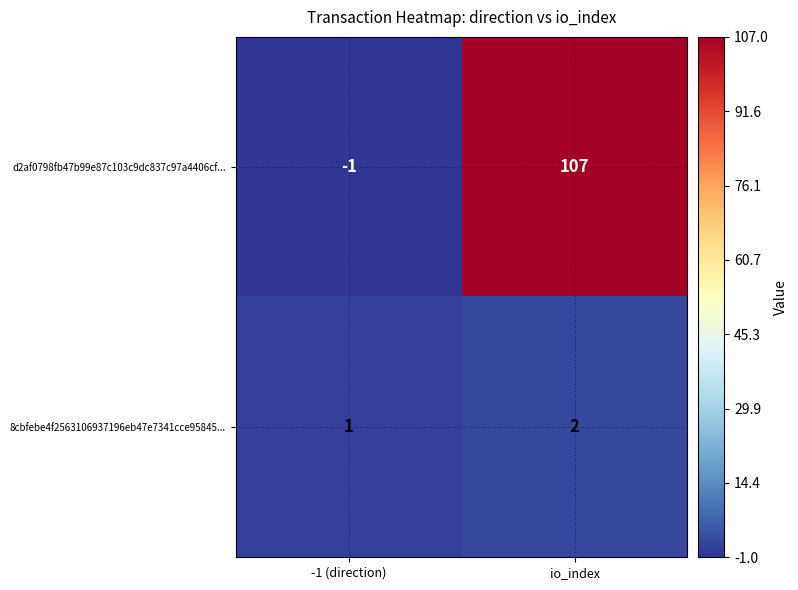

Reading left to right, list all the values displayed in this chart.

d2af0798fb47b99e87c103c9dc837c97a4406cf...: -1 (direction)=-1	io_index=107
8cbfebe4f2563106937196eb47e7341cce95845...: -1 (direction)=1	io_index=2